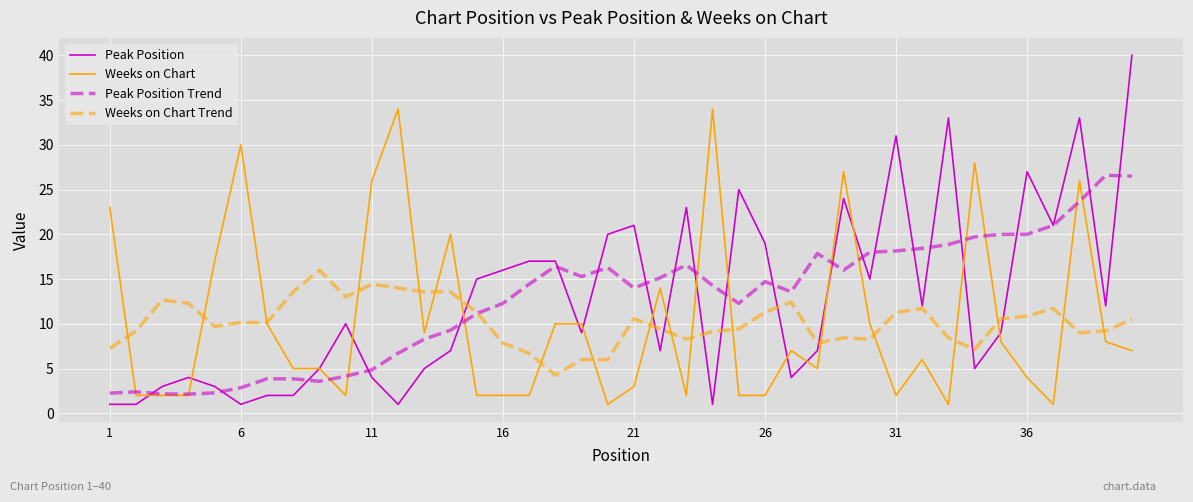

Which series has the largest range (max minus min)?

Peak Position